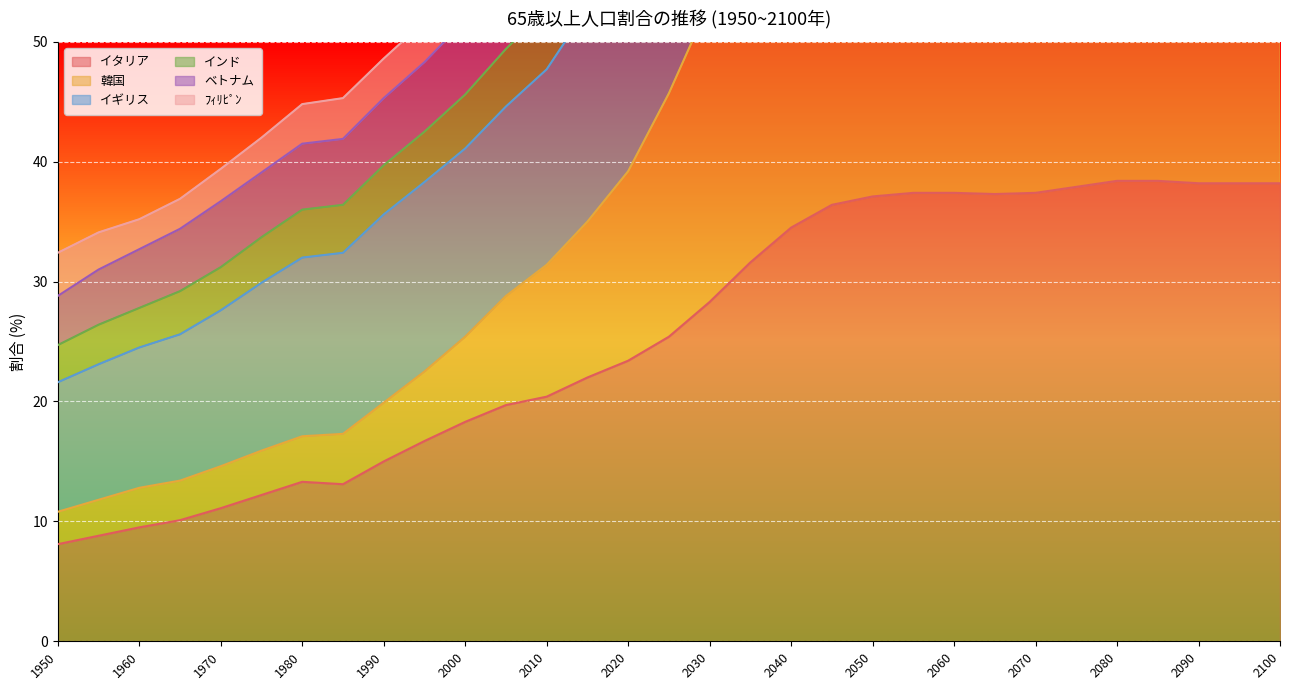

How many categories are shown in the chart?

31